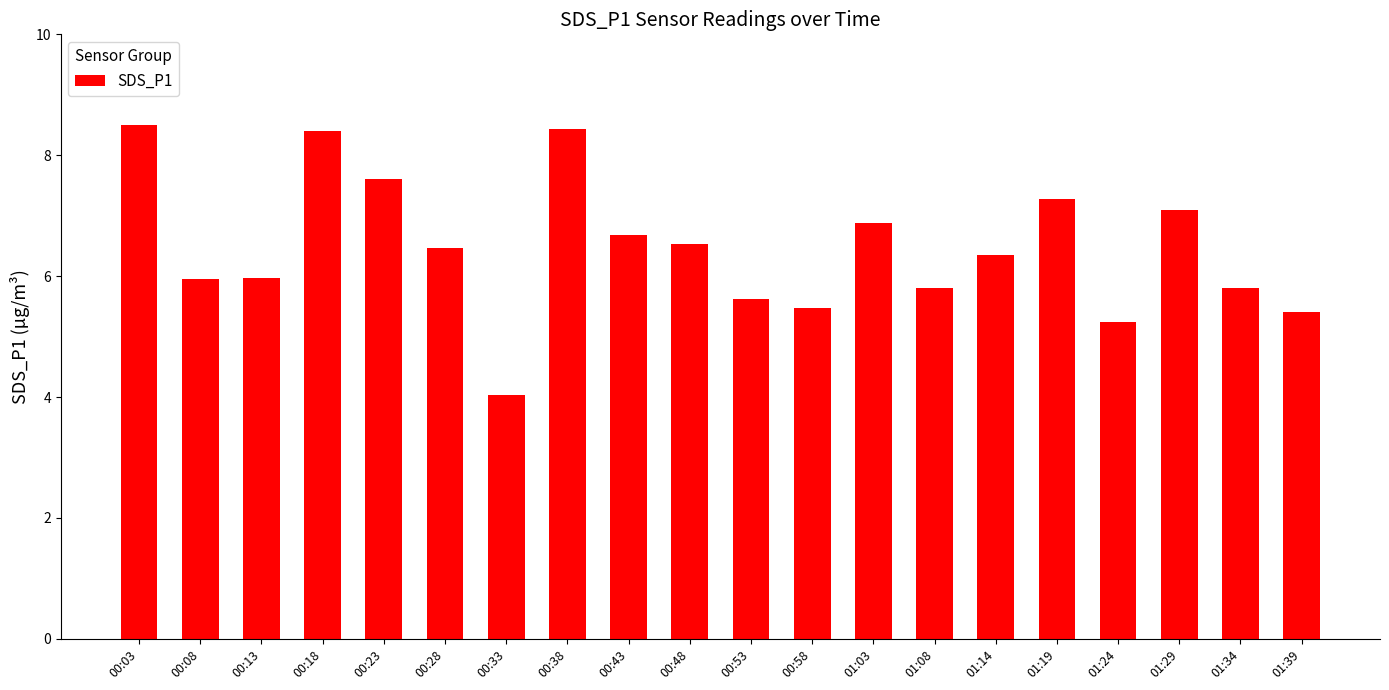

True or false: the data shows 6.0 at 00:08.

True